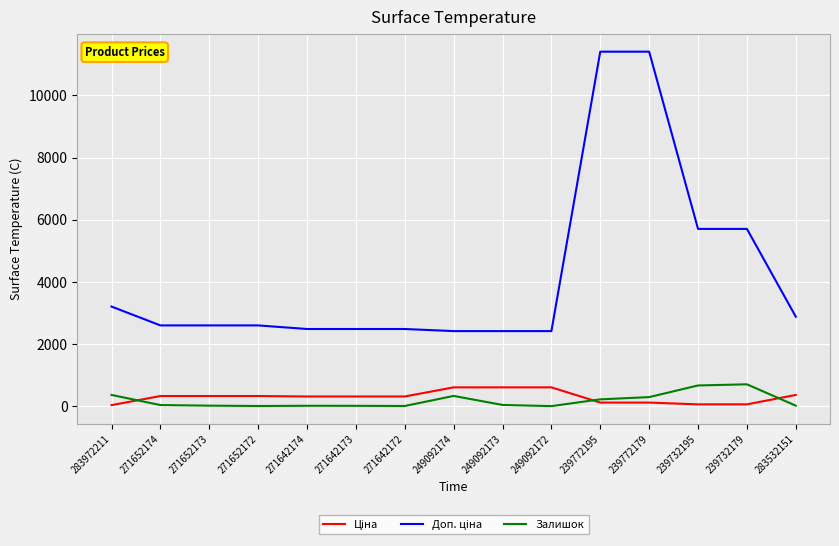

Does the chart have visible grid lines?

Yes